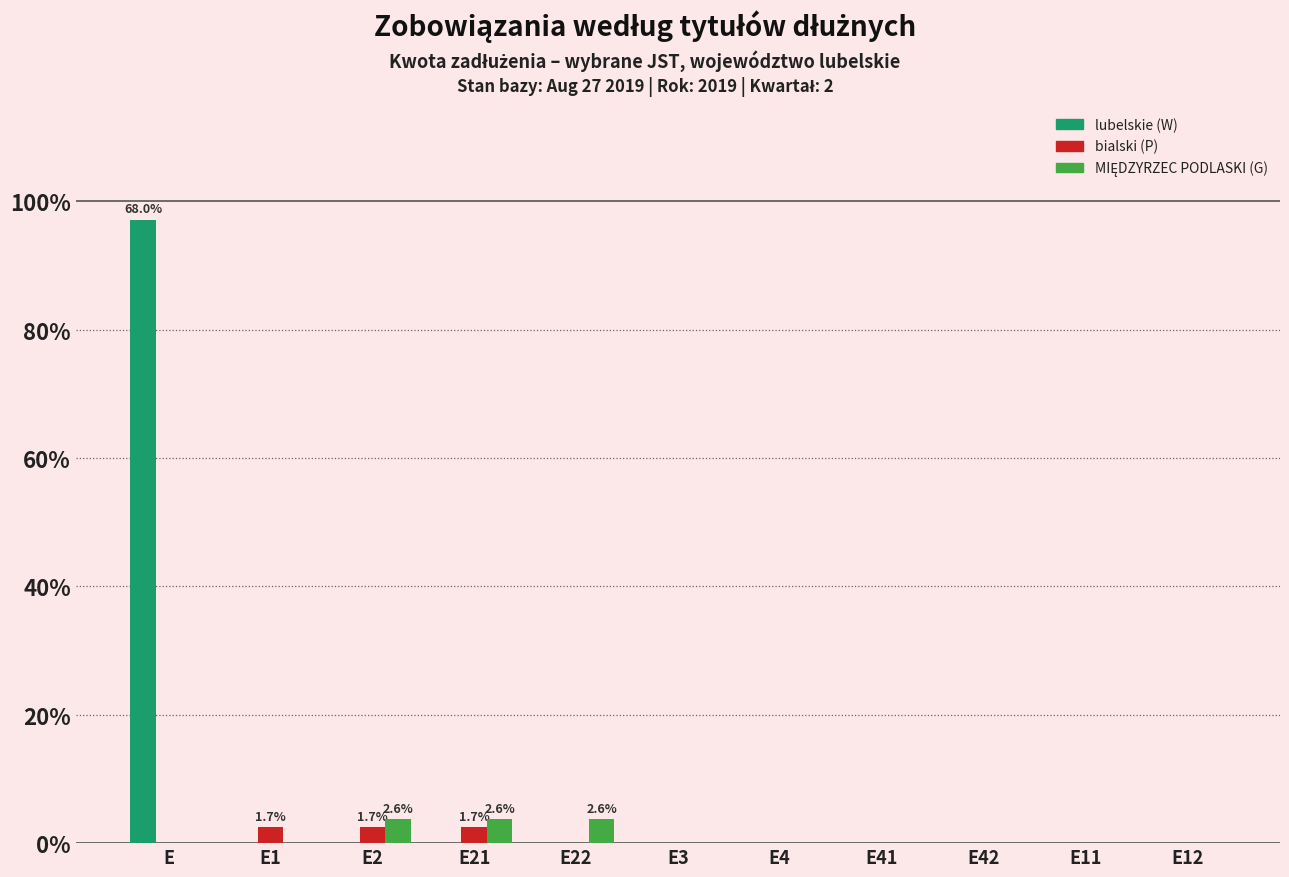

Does the chart contain stacked bars?

No